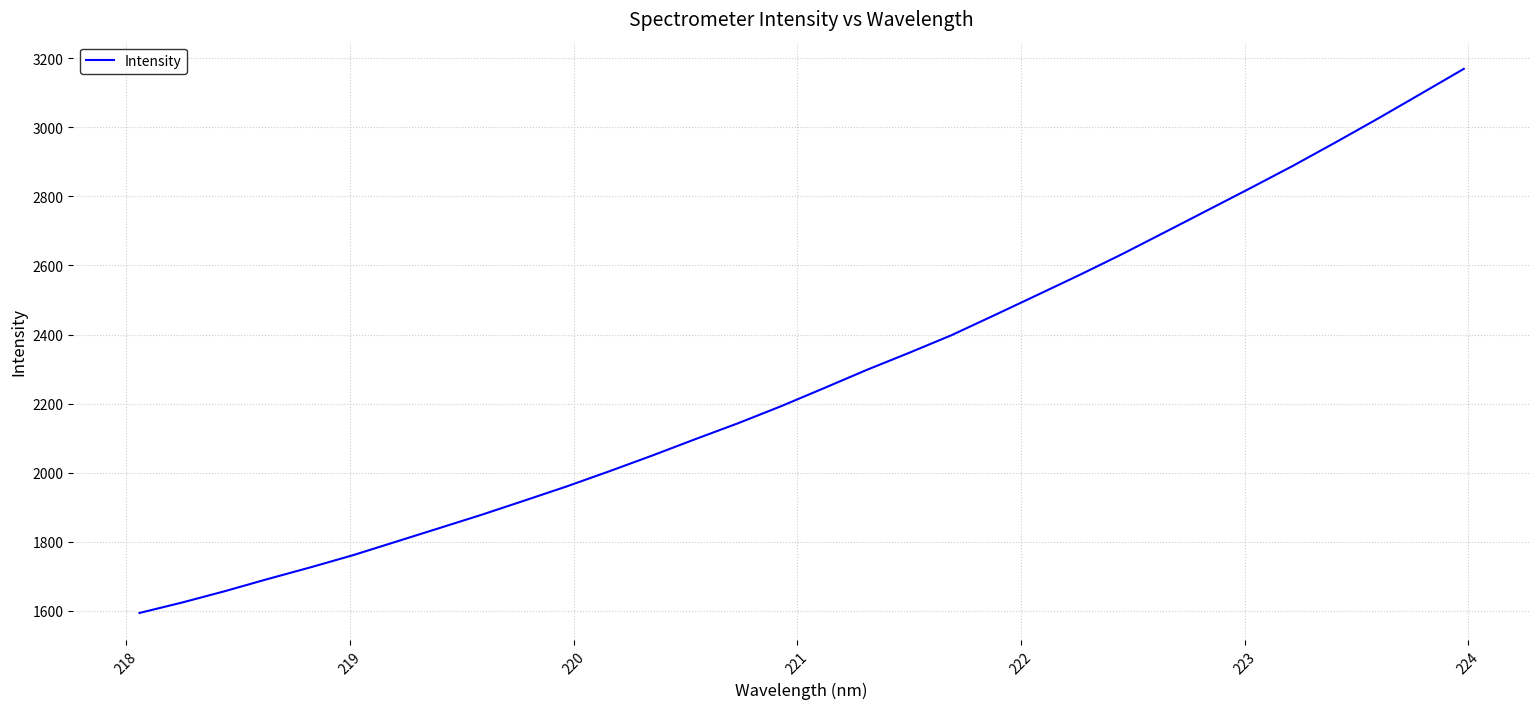

What is the minimum value shown in the chart?

1593.7